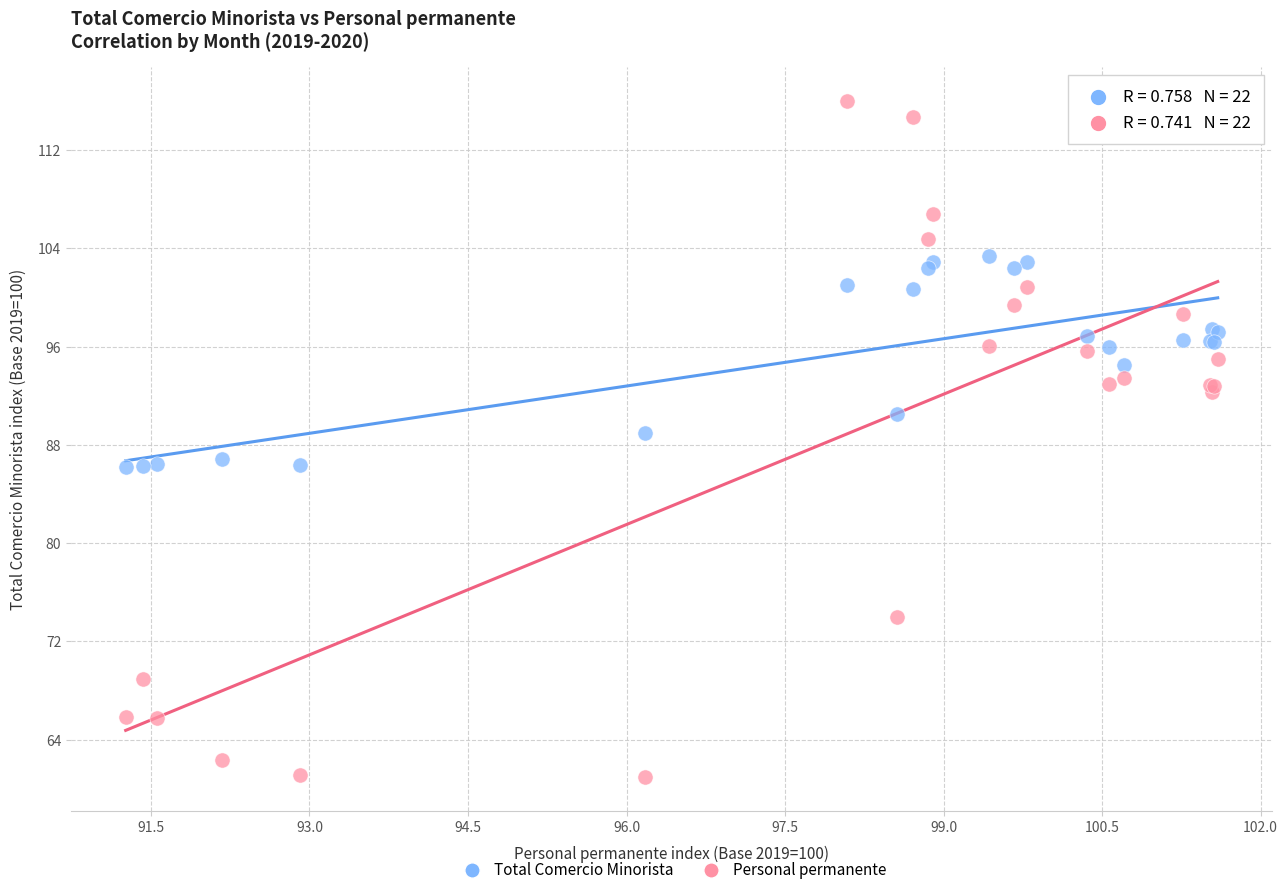

Which series contains the highest Y value?

Personal permanente